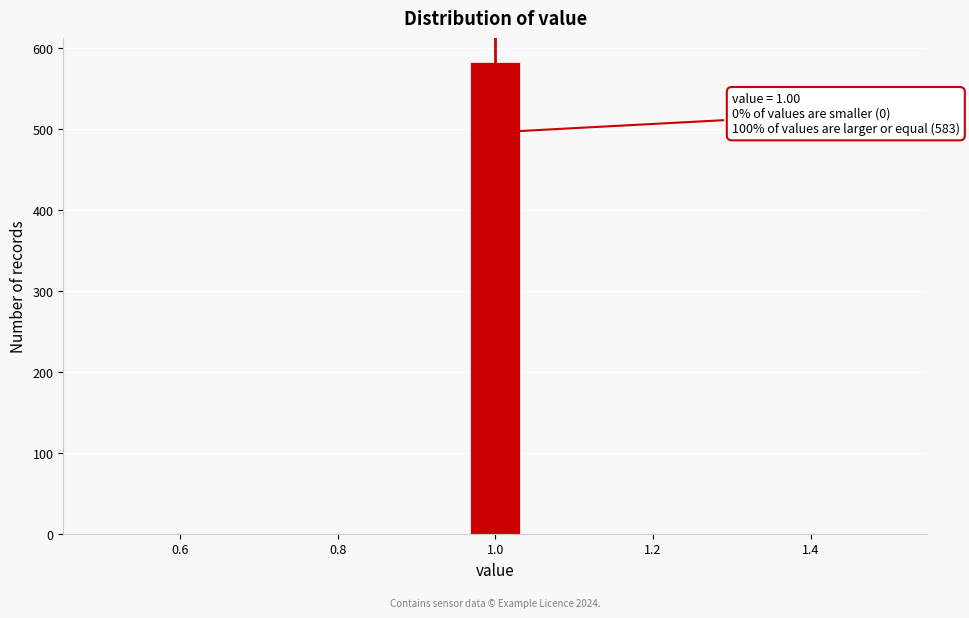

Around what value on the x-axis is the tallest bar? Give the approximate position of its centre, as read against the axis.

1.00